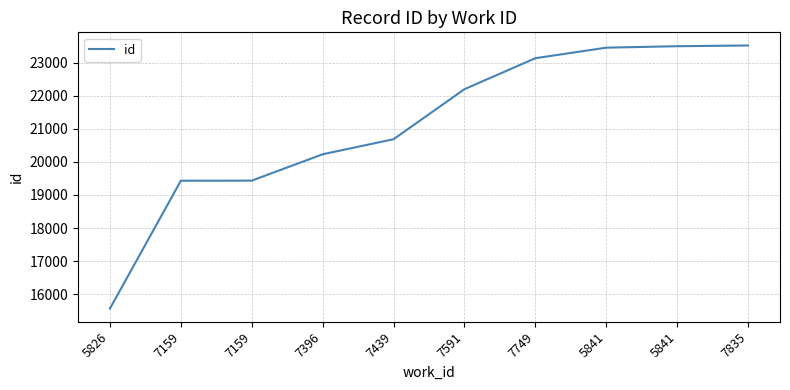

How many lines are shown in the chart?

1